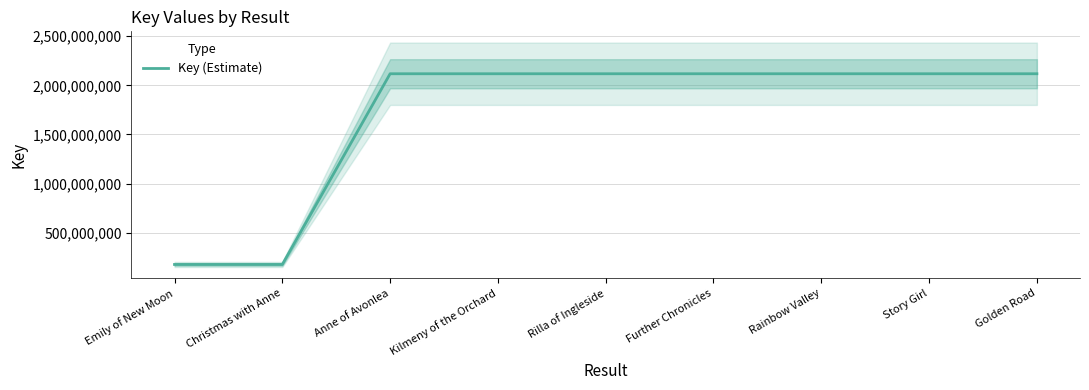

At which category does the data reach its first local valley?

Kilmeny of the Orchard